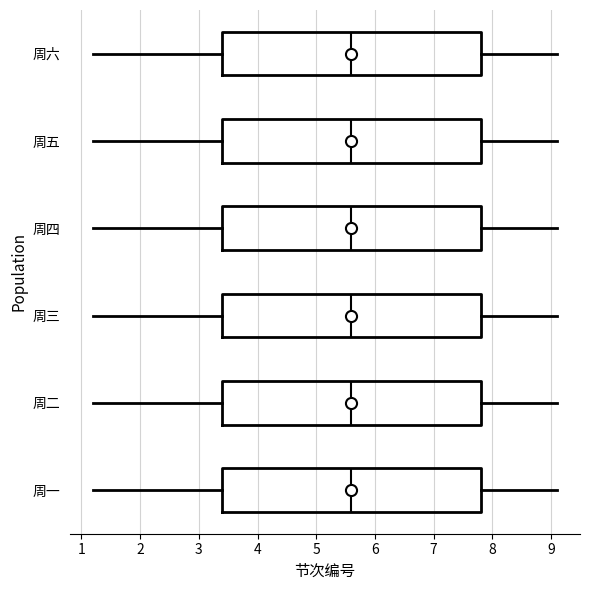

Where does the median line of the box for 周二 sit on the x-axis? The values are not printed on the chart, so give them approximately, as read against the axis.

5.6